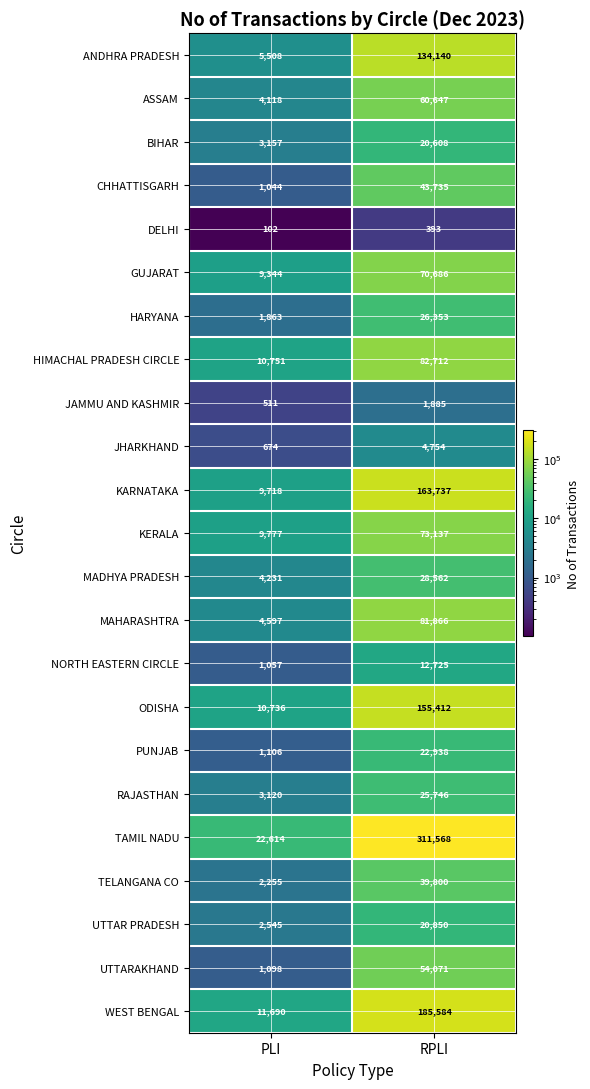

Is the value of MAHARASHTRA at PLI greater than the value of JHARKHAND at PLI?

Yes